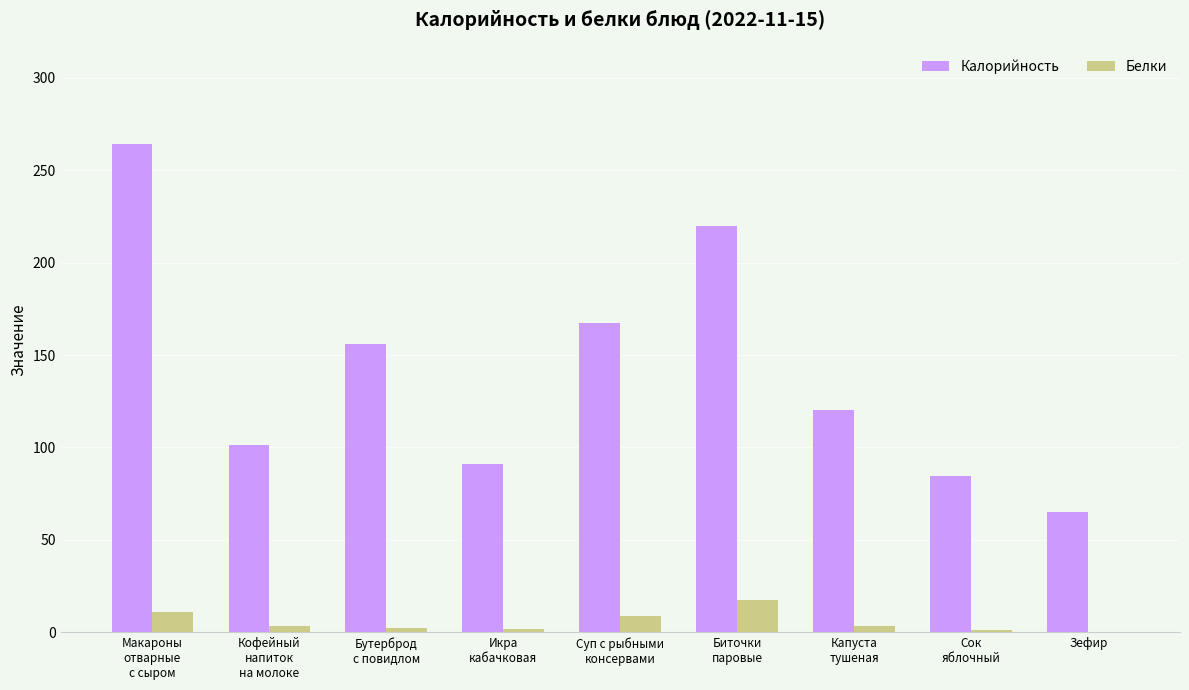

Is it true that Калорийность equals 264.0 at Макароны
отварные
с сыром?

True